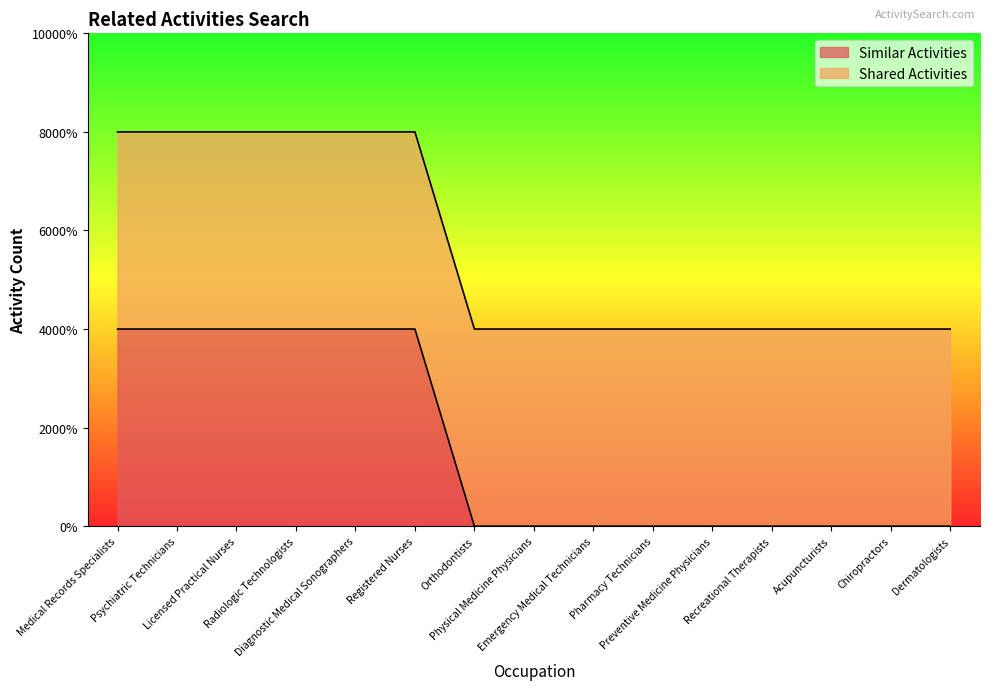

What is the label of the 10th point from the right?

Registered Nurses